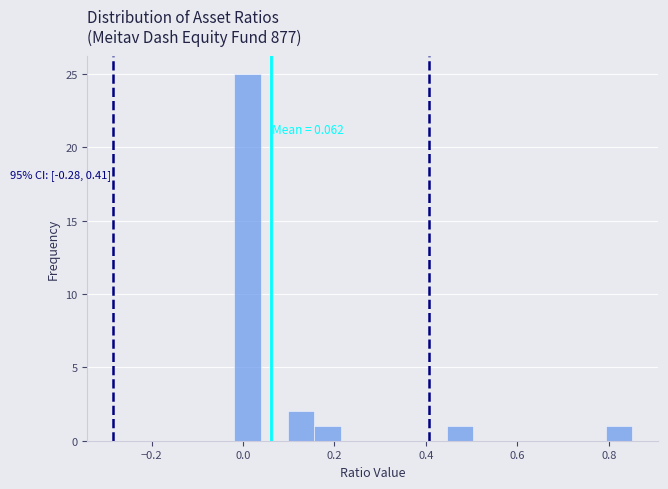

Read against the x-axis, roughly where is the centre of the tallest bar?

0.02